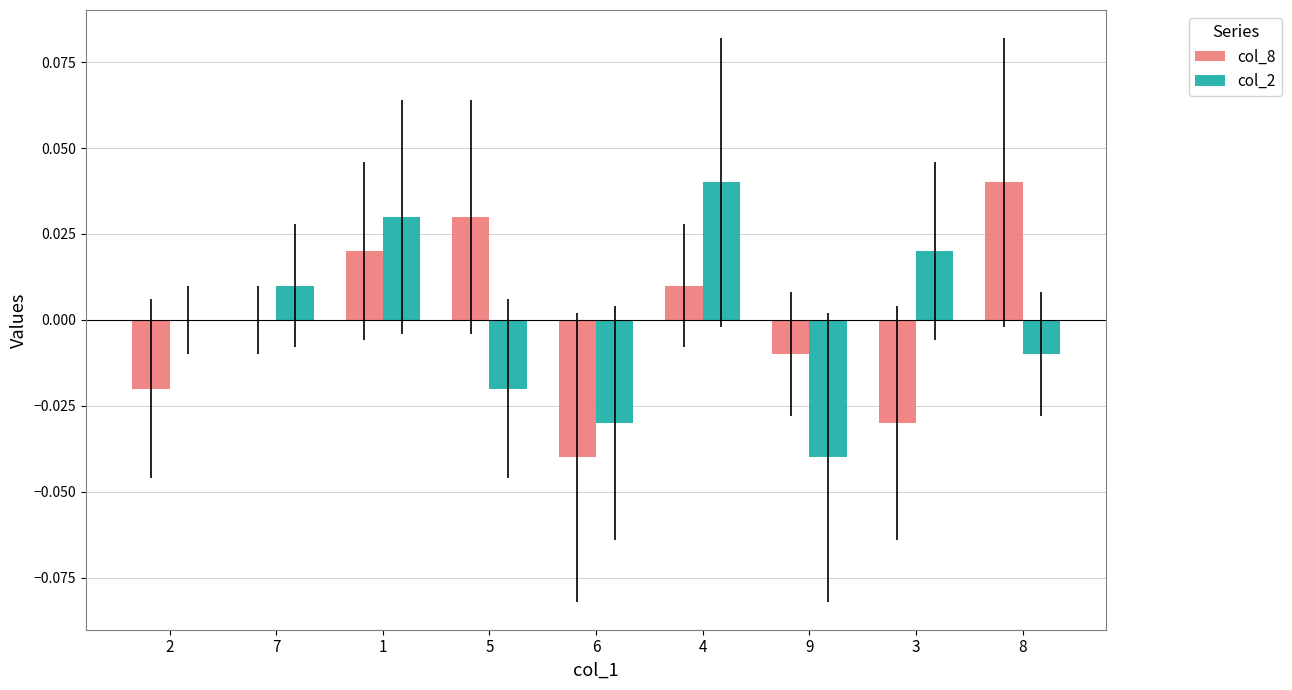

Is the value of col_2 at 2 greater than the value of col_8 at 4?

No